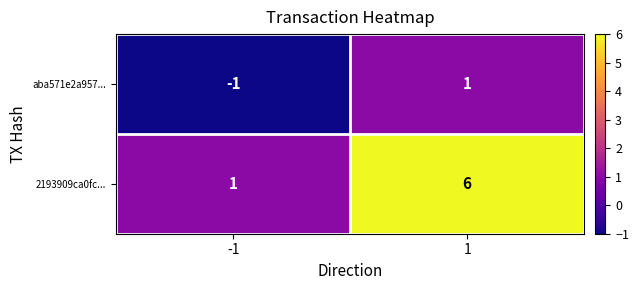

What is the spread (max minus min) of values at 1?

5